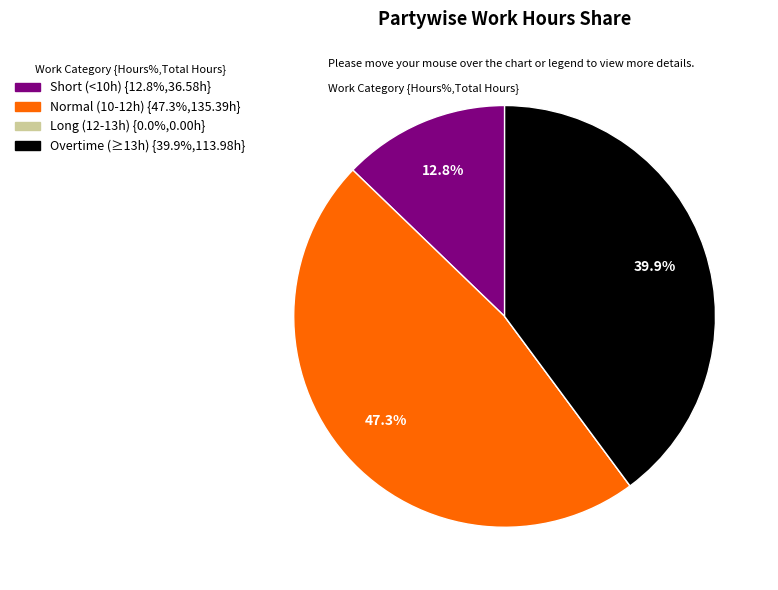

Is there any slice that represents more than half of the pie?

No